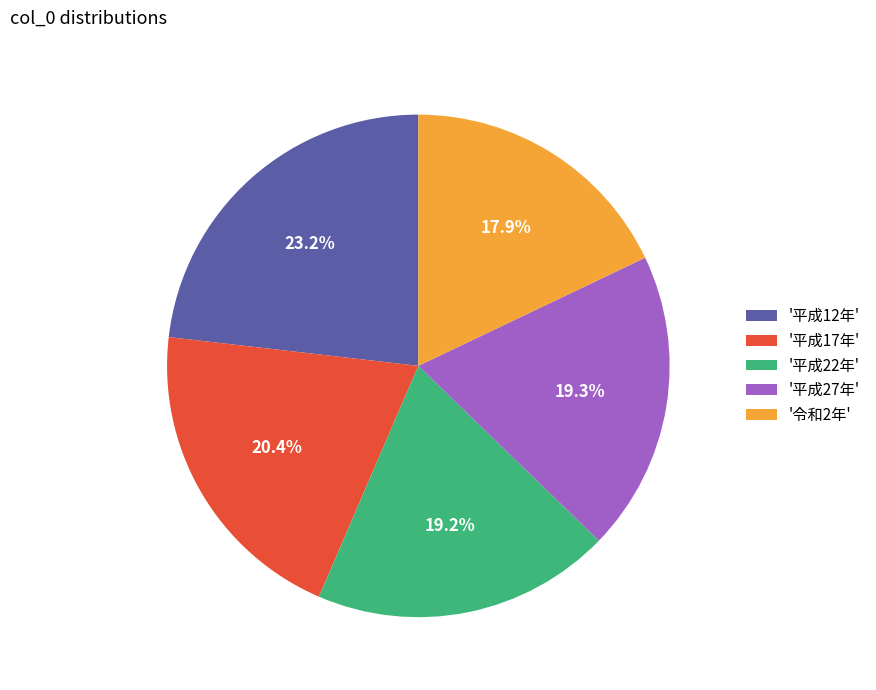

What portion of the pie excludes '平成22年'?

80.8%